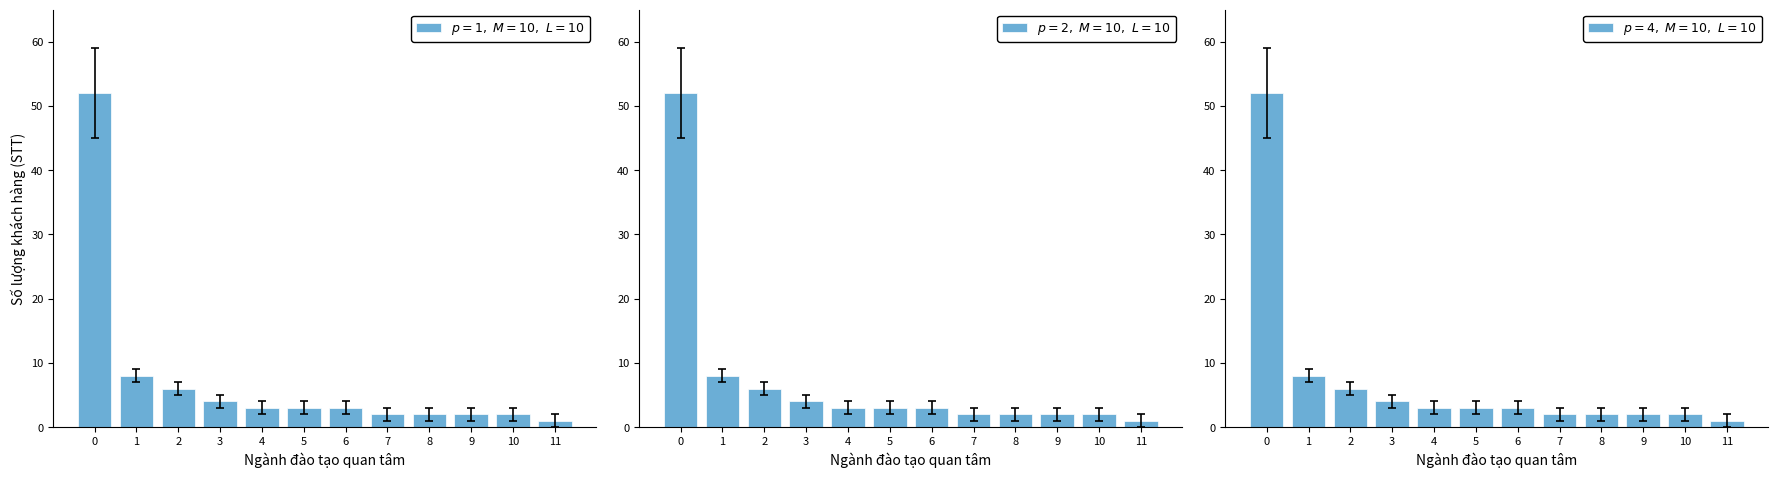

Where is $p=1,\ M=10,\ L=10$ nearest to the value 26?

1